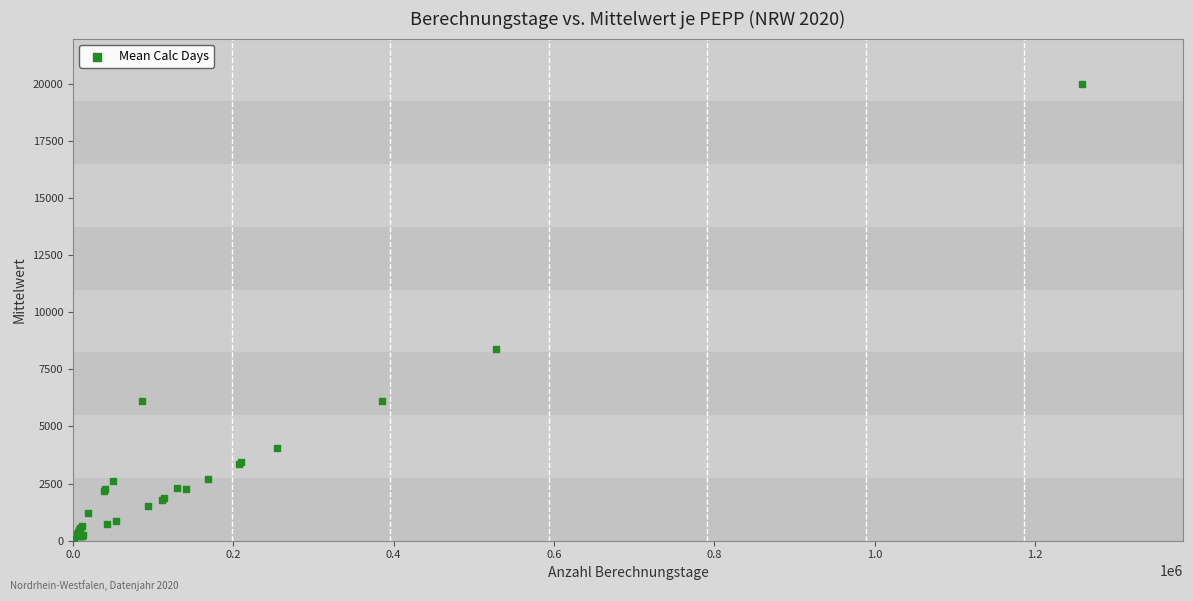

What Y value in the scatter plot is closest to 10032?

8381.1